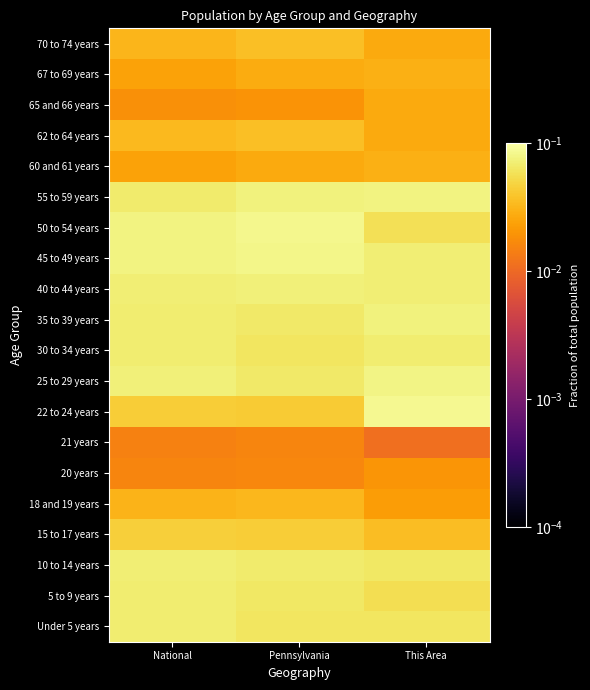

Reading left to right, extract all data points from this chart.

Under 5 years: National=0.1	Pennsylvania=0.1	This Area=0.1
5 to 9 years: National=0.1	Pennsylvania=0.1	This Area=0.1
10 to 14 years: National=0.1	Pennsylvania=0.1	This Area=0.1
15 to 17 years: National=0.0	Pennsylvania=0.0	This Area=0.0
18 and 19 years: National=0.0	Pennsylvania=0.0	This Area=0.0
20 years: National=0.0	Pennsylvania=0.0	This Area=0.0
21 years: National=0.0	Pennsylvania=0.0	This Area=0.0
22 to 24 years: National=0.0	Pennsylvania=0.0	This Area=0.1
25 to 29 years: National=0.1	Pennsylvania=0.1	This Area=0.1
30 to 34 years: National=0.1	Pennsylvania=0.1	This Area=0.1
35 to 39 years: National=0.1	Pennsylvania=0.1	This Area=0.1
40 to 44 years: National=0.1	Pennsylvania=0.1	This Area=0.1
45 to 49 years: National=0.1	Pennsylvania=0.1	This Area=0.1
50 to 54 years: National=0.1	Pennsylvania=0.1	This Area=0.1
55 to 59 years: National=0.1	Pennsylvania=0.1	This Area=0.1
60 and 61 years: National=0.0	Pennsylvania=0.0	This Area=0.0
62 to 64 years: National=0.0	Pennsylvania=0.0	This Area=0.0
65 and 66 years: National=0.0	Pennsylvania=0.0	This Area=0.0
67 to 69 years: National=0.0	Pennsylvania=0.0	This Area=0.0
70 to 74 years: National=0.0	Pennsylvania=0.0	This Area=0.0